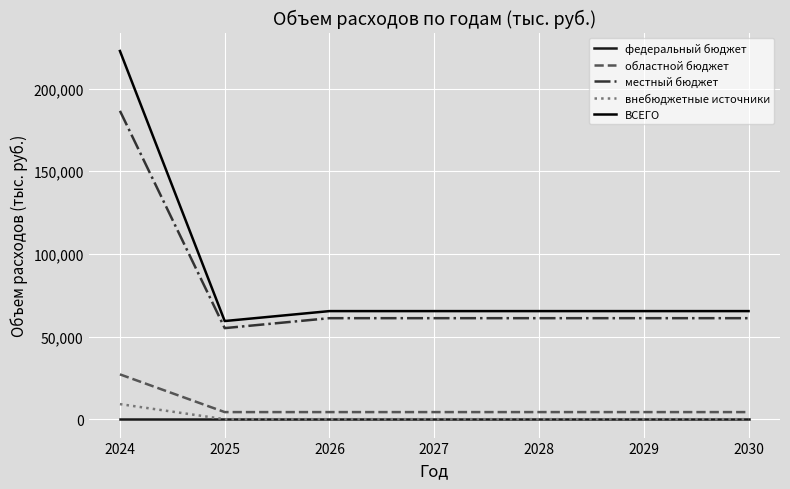

What is the difference between the highest and lowest values at 2028?

65389.4